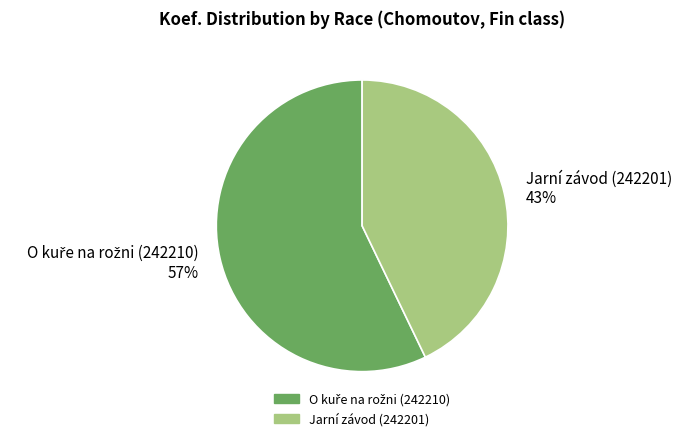

Does Jarní závod (242201) account for over 50% of the chart?

No